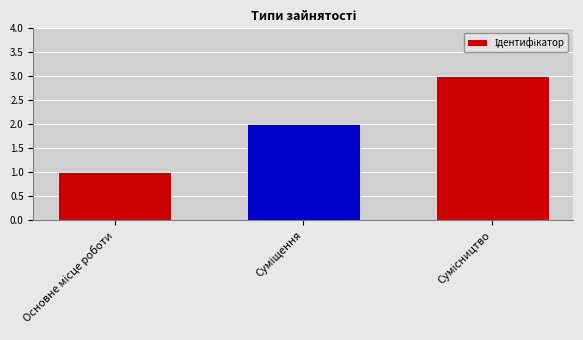

What is the sum of all values?

6